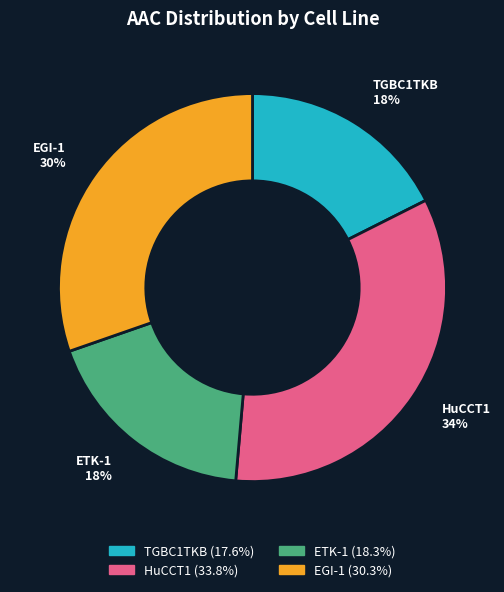

To the nearest percent, what percentage of the pie is HuCCT1?

34%